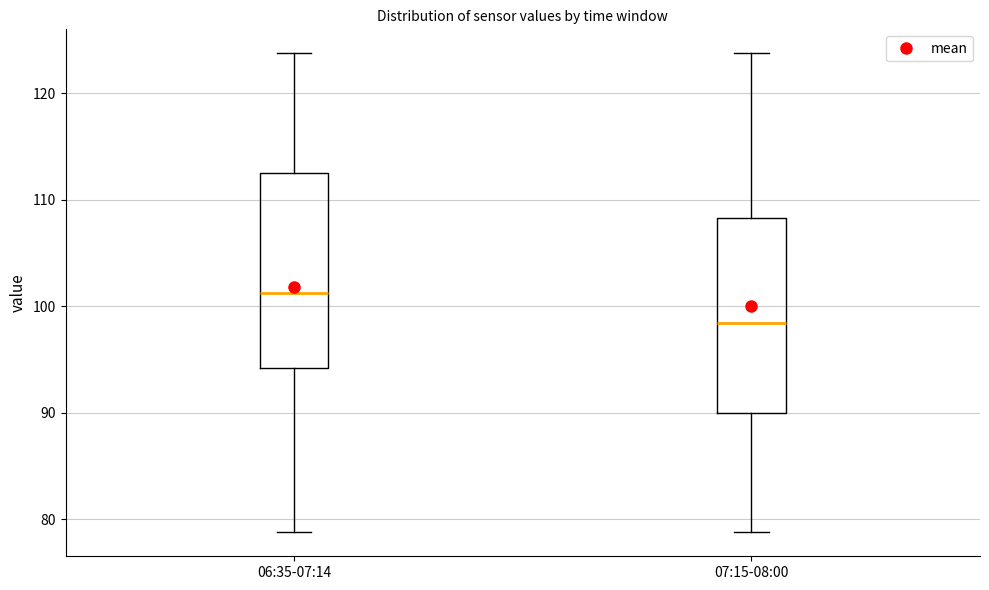

Where does the lower whisker of the box for 07:15-08:00 end on the y-axis? The values are not printed on the chart, so give them approximately, as read against the axis.

79